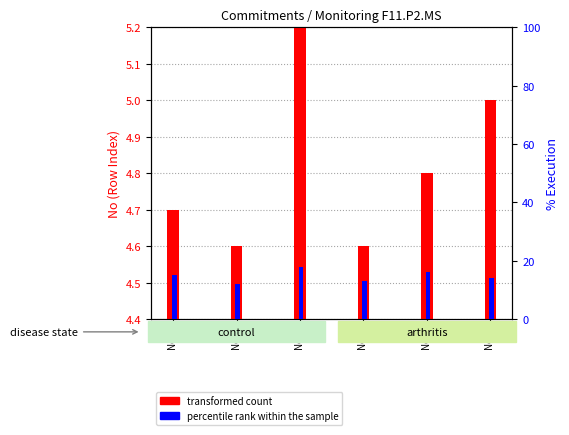

What is the minimum value shown in the chart?

4.6